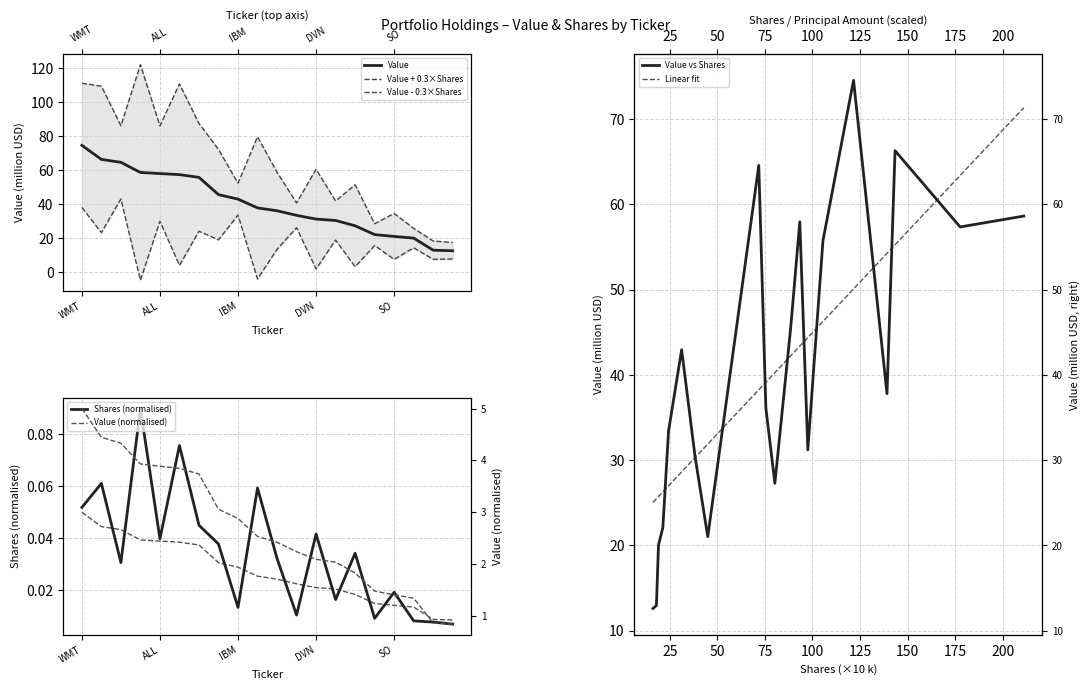

True or false: Value and Shares or principal amount intersect in this chart.

False